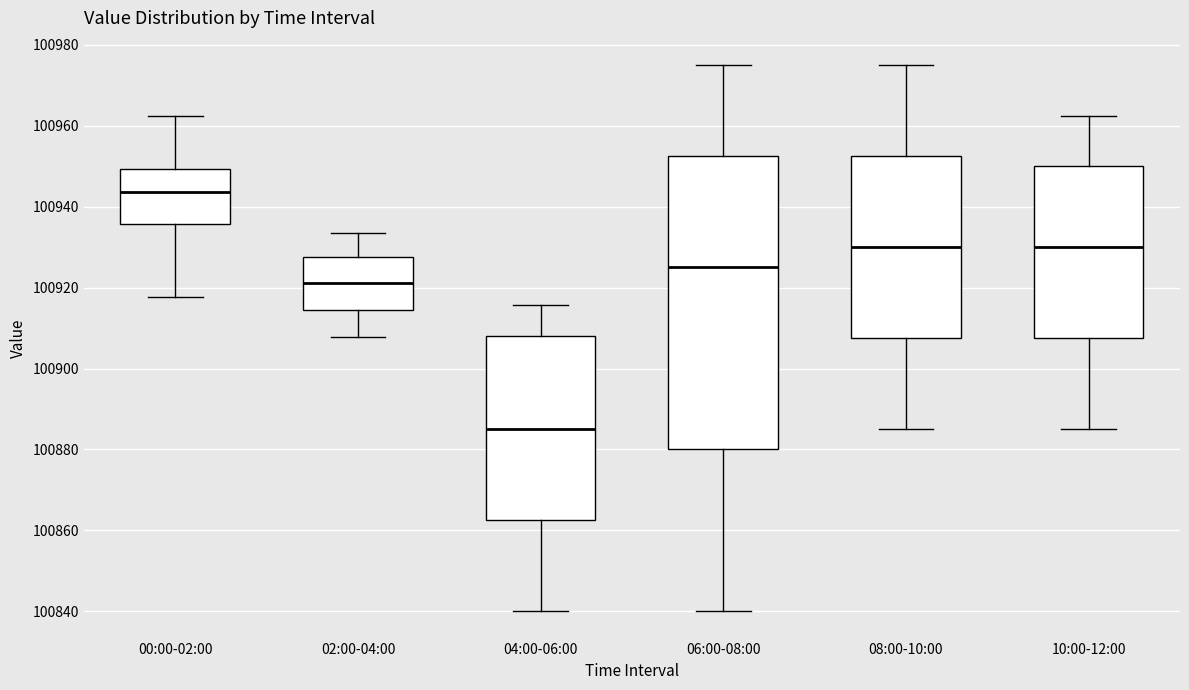

Reading left to right, transcribe this box plot: for each box, give where its median line is, the range the box spans, and where its two whiskers end, as read against the y-axis. The values are not printed on the chart, so give them approximately, as read against the axis.

00:00-02:00: median 100944, box 100936 to 100950, whiskers 100918 to 100962
02:00-04:00: median 100922, box 100914 to 100928, whiskers 100908 to 100934
04:00-06:00: median 100886, box 100862 to 100908, whiskers 100840 to 100916
06:00-08:00: median 100926, box 100880 to 100952, whiskers 100840 to 100976
08:00-10:00: median 100930, box 100908 to 100952, whiskers 100886 to 100976
10:00-12:00: median 100930, box 100908 to 100950, whiskers 100886 to 100962